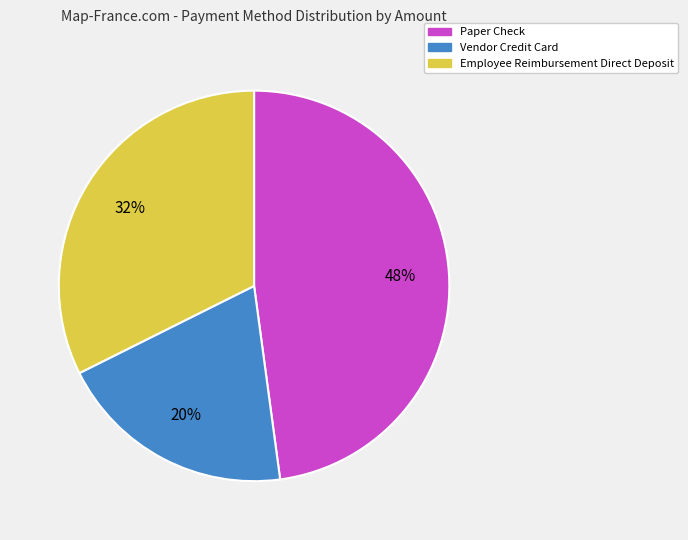

To the nearest percent, what portion does Paper Check represent?

48%